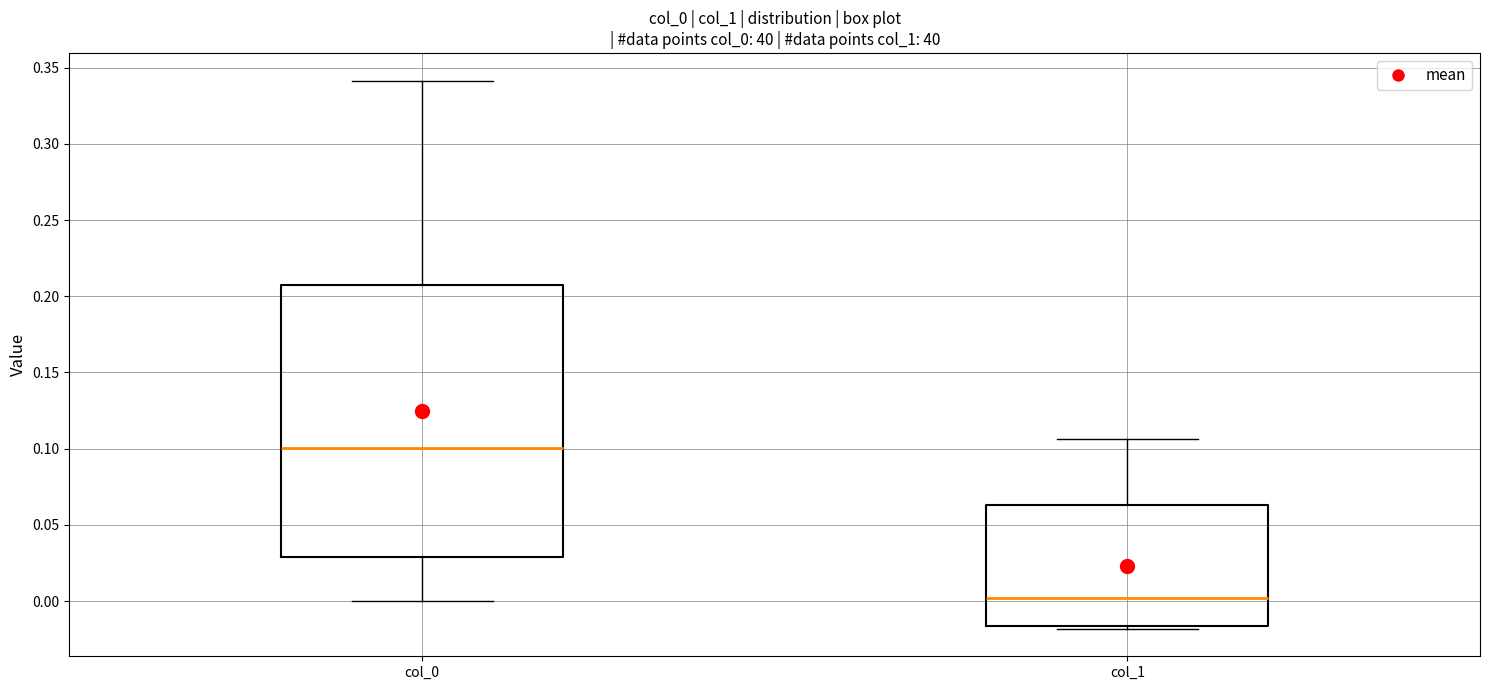

Reading left to right, read every box against the y-axis: the position of its median line, the range the box covers, and the ends of its whiskers. The values are not printed on the chart, so give them approximately, as read against the axis.

col_0: median 0.100, box 0.030 to 0.205, whiskers 0.000 to 0.340
col_1: median 0.000, box -0.015 to 0.065, whiskers -0.020 to 0.105